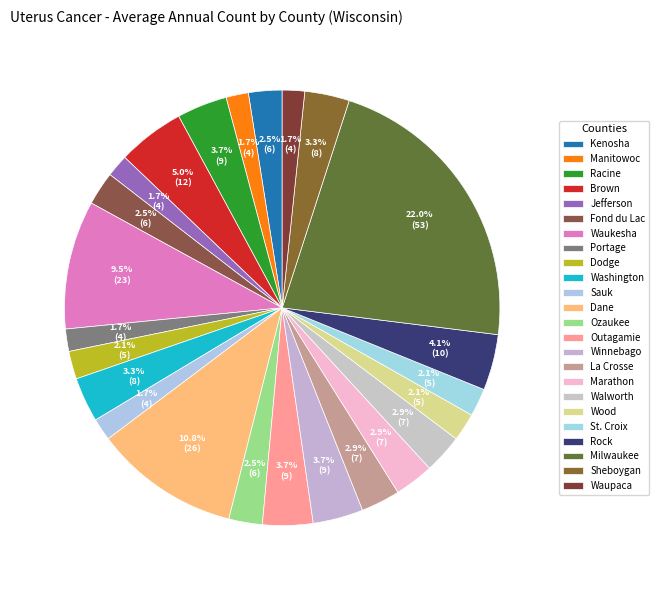

Which category has the biggest portion of the pie?

Milwaukee